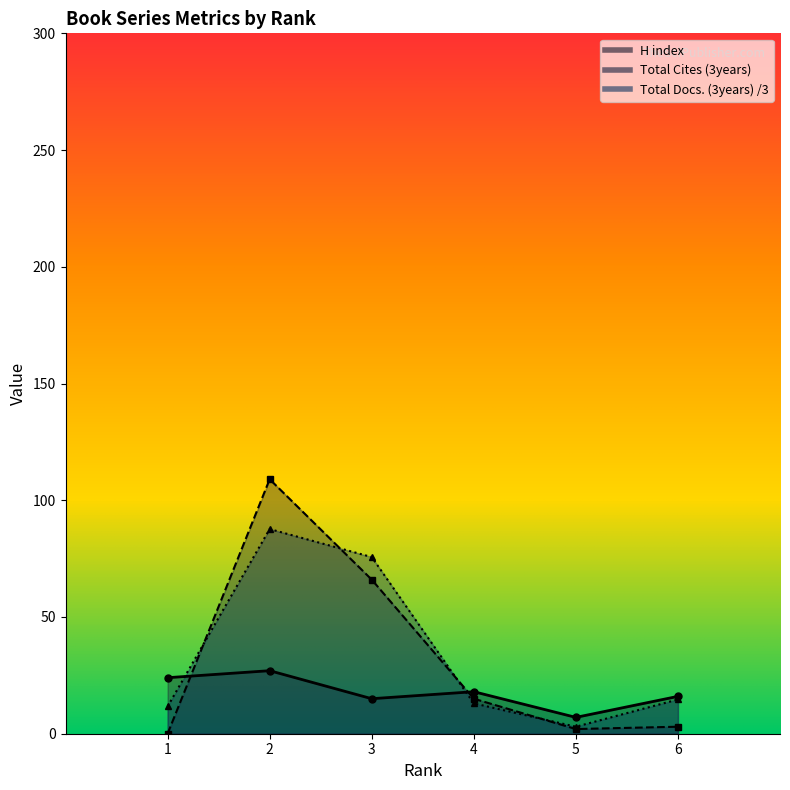

At which label does Total Cites (3years) reach its minimum?

1